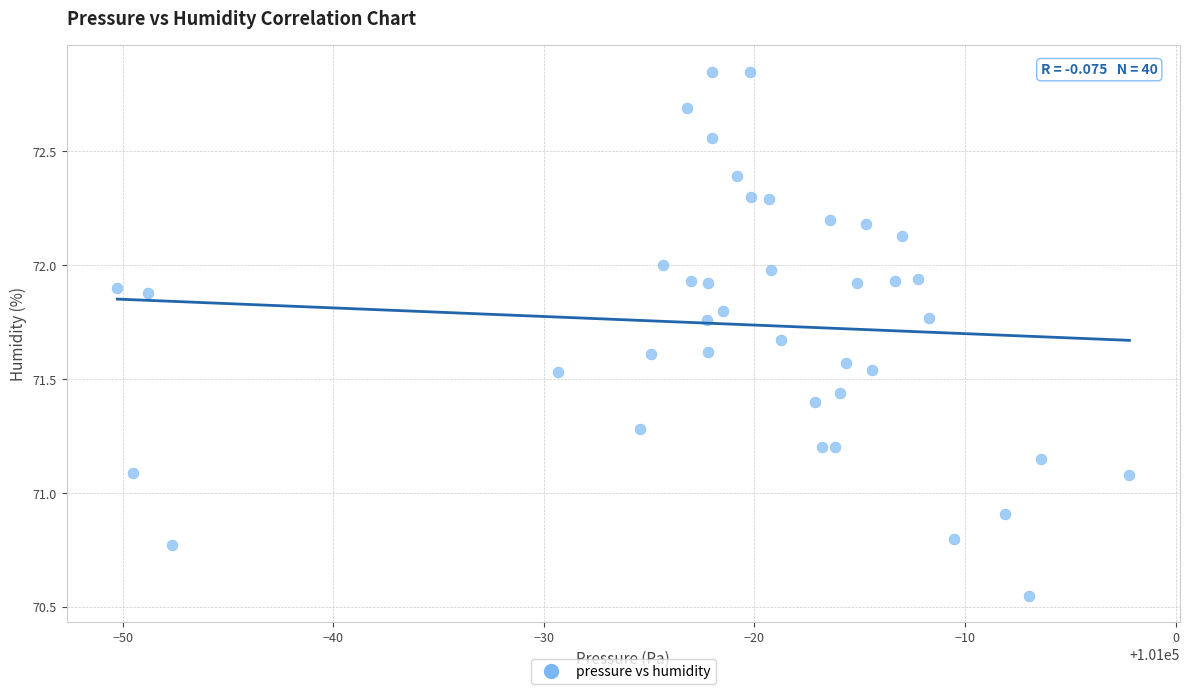

What is the range of X values (max minus min)?

48.1